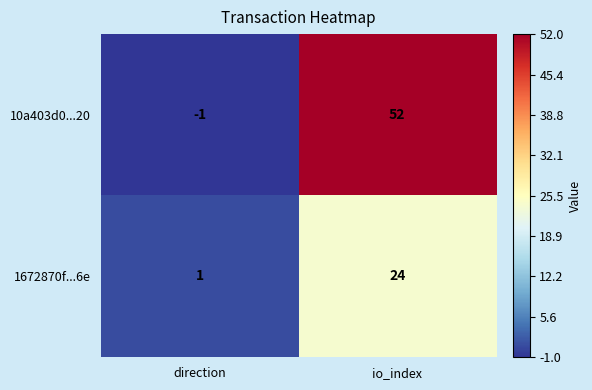

Where is 1672870f...6e nearest to the value 12?

direction